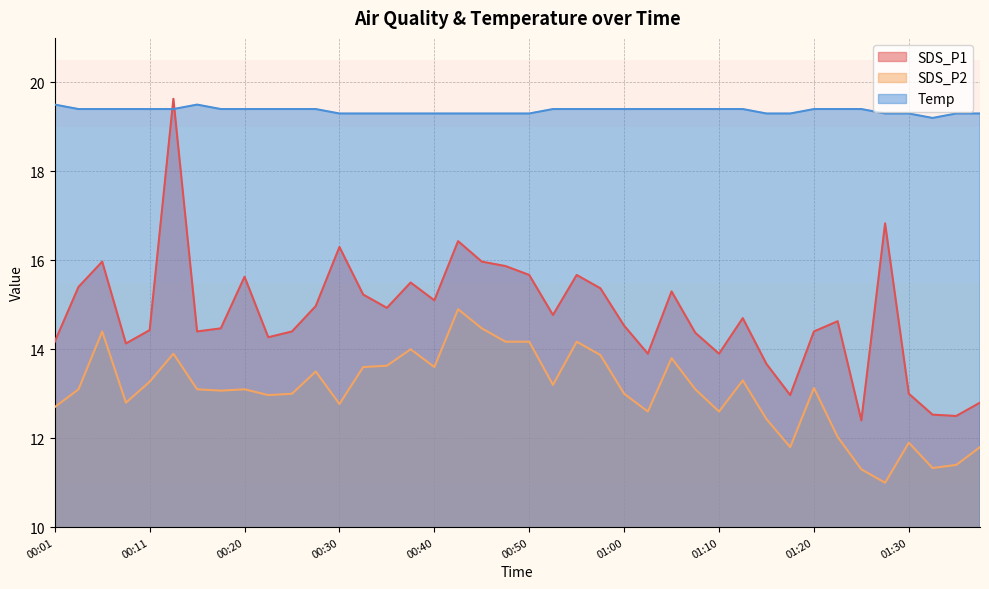

Rank the series by their average value, from highest to lowest.

Temp, SDS_P1, SDS_P2